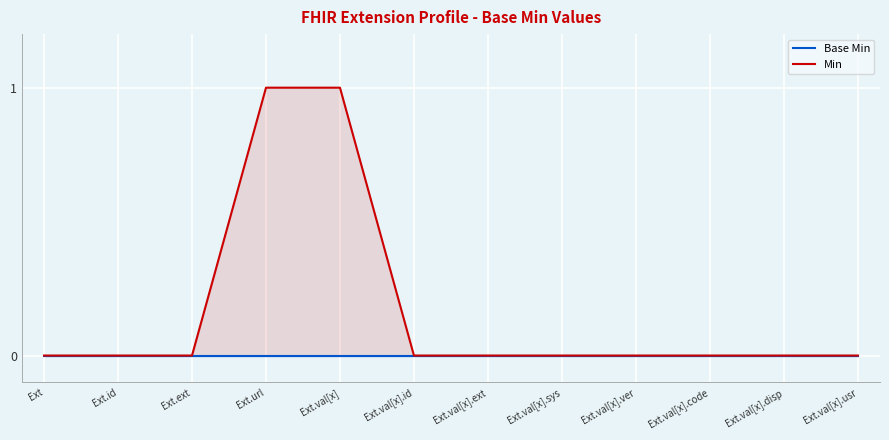

What are all the series names shown in the legend?

Base Min, Min